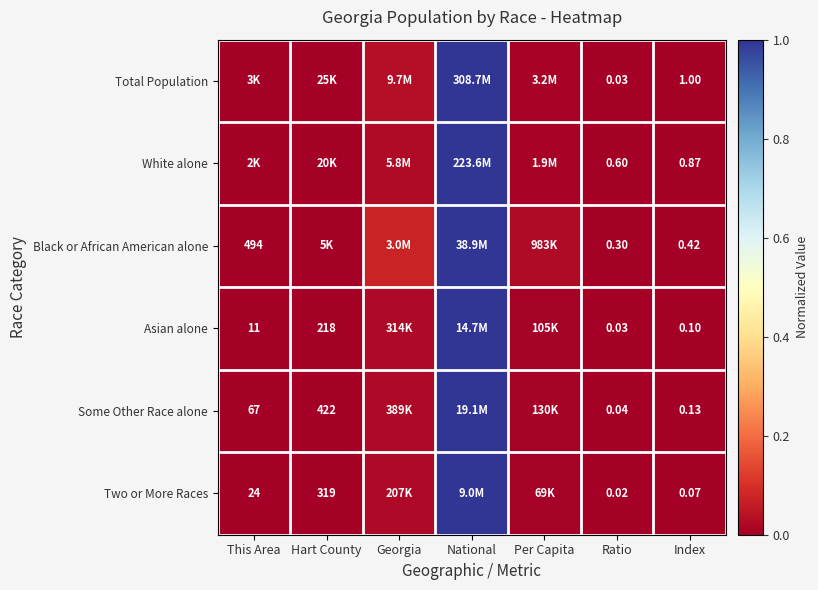

Is the value of Asian alone at Index greater than the value of Two or More Races at Ratio?

Yes